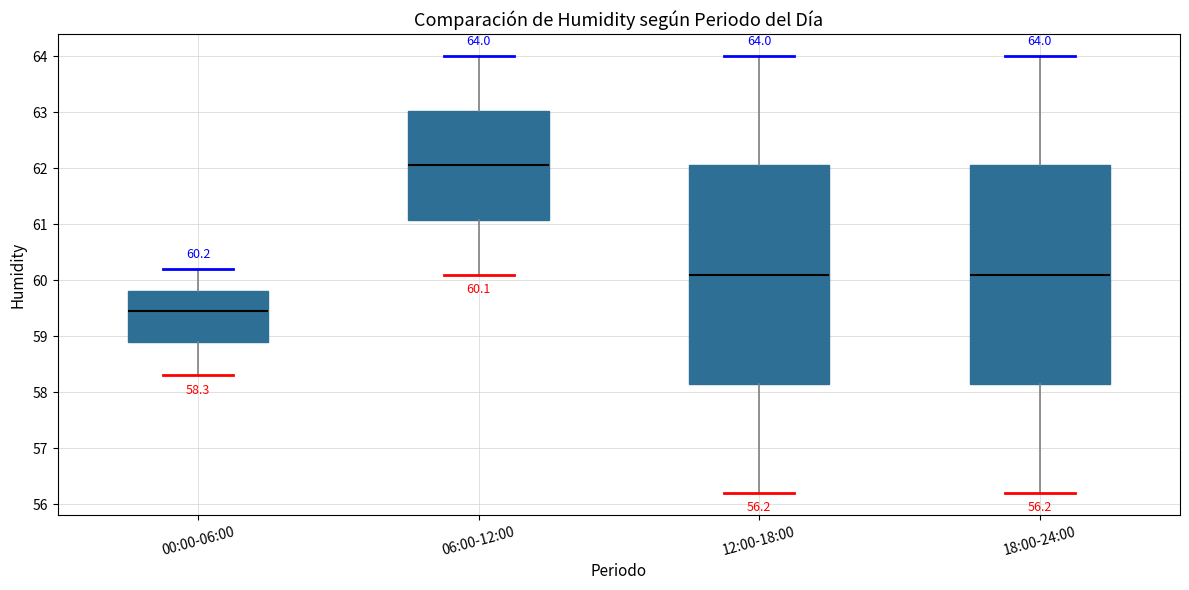

Which box's median line is the highest?

06:00-12:00